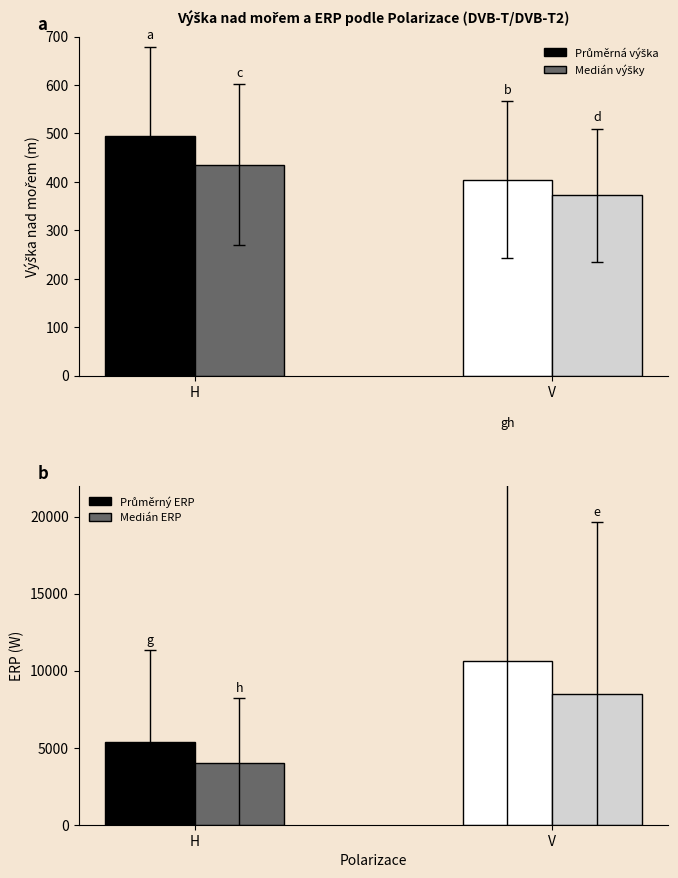

What position from the right is V?

1